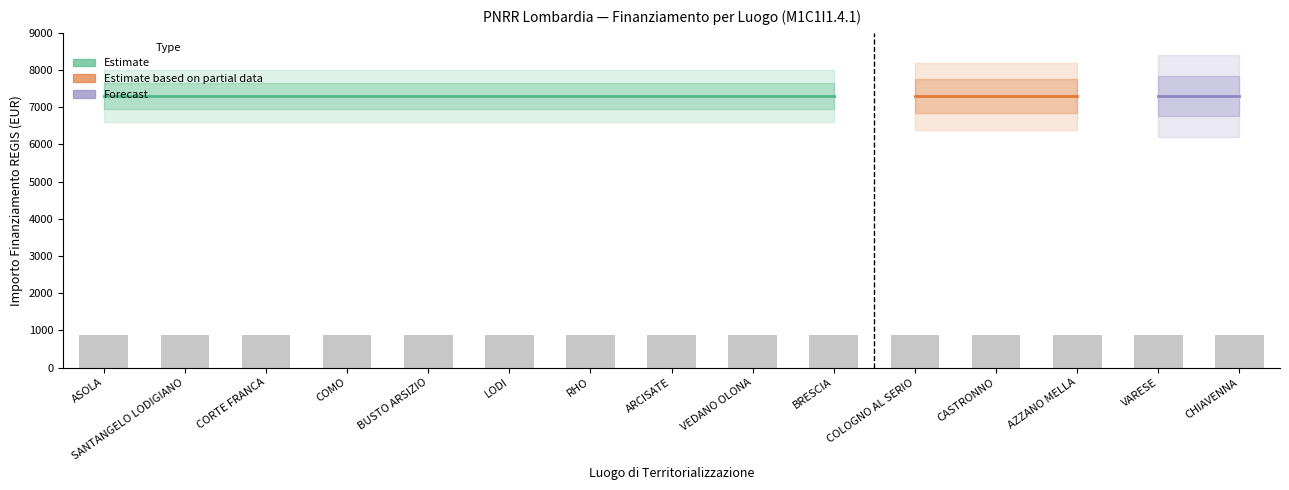

The value of INVESTIMENTO at AZZANO MELLA is 0.5. True or false?

False